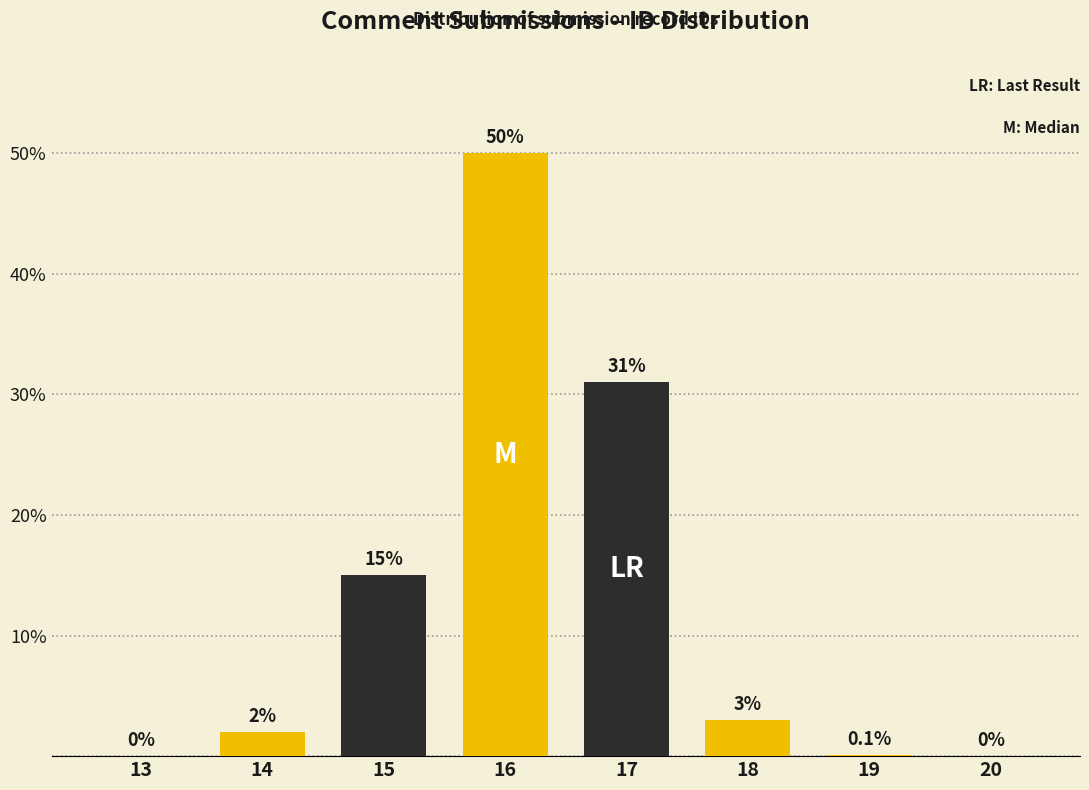

Reading left to right, transcribe all the data shown in this chart.

13=0.0	14=2.0	15=15.0	16=50.0	17=31.0	18=3.0	19=0.1	20=0.0